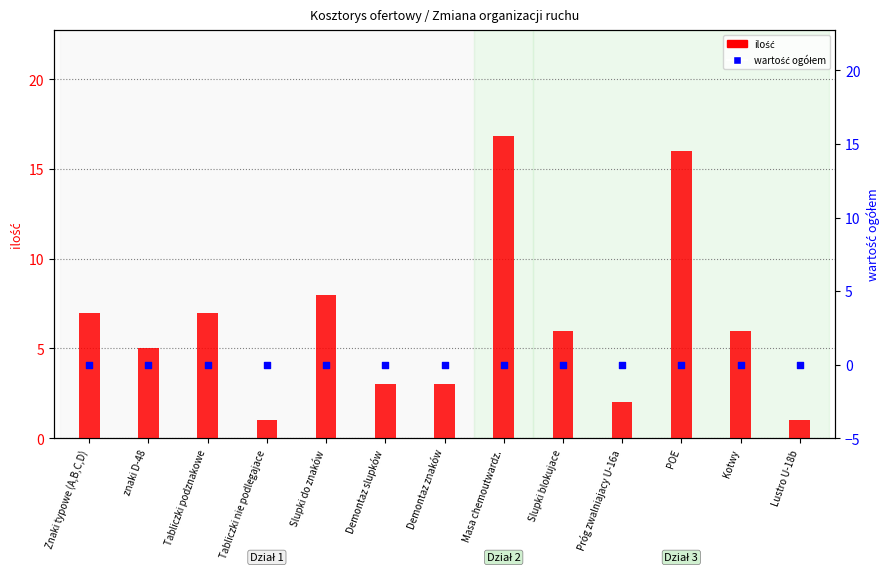

Is the value of ilość at Masa chemoutwardz. greater than the value of wartość ogółem at Demontaz znaków?

Yes